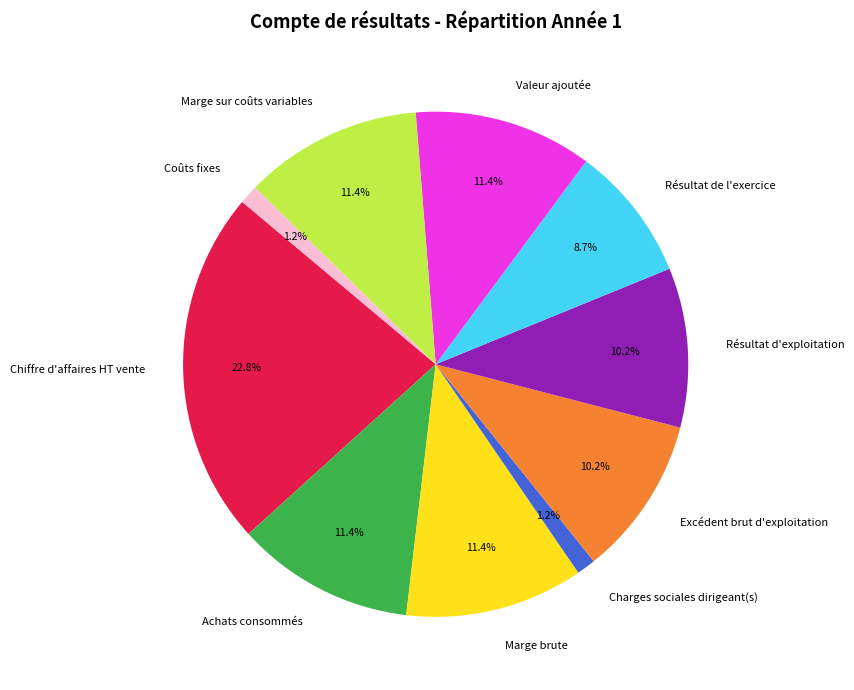

Is there a majority slice in this chart?

No